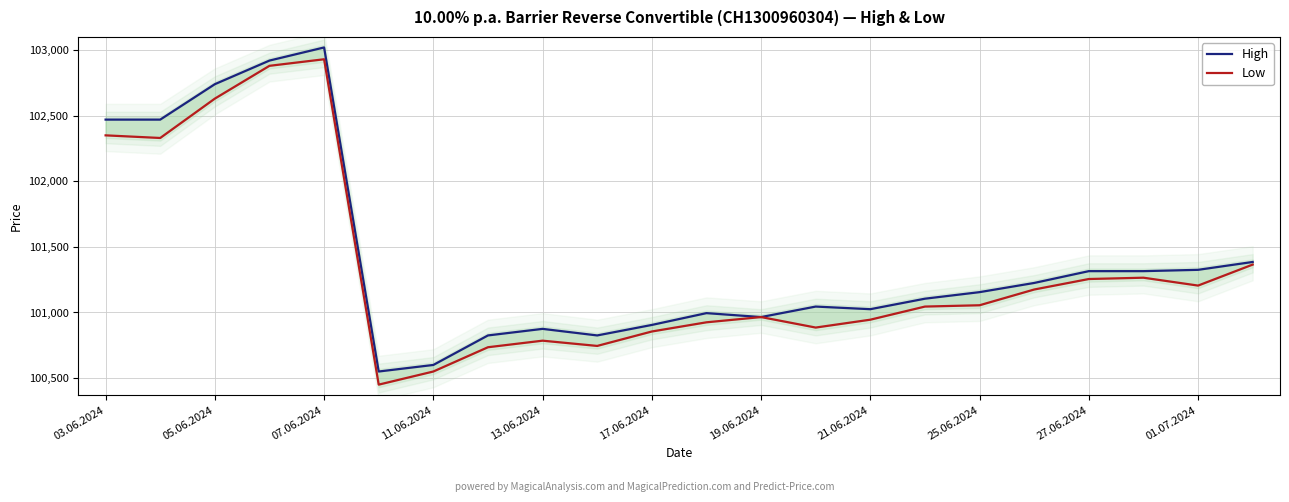

What is the greatest value displayed?

103020